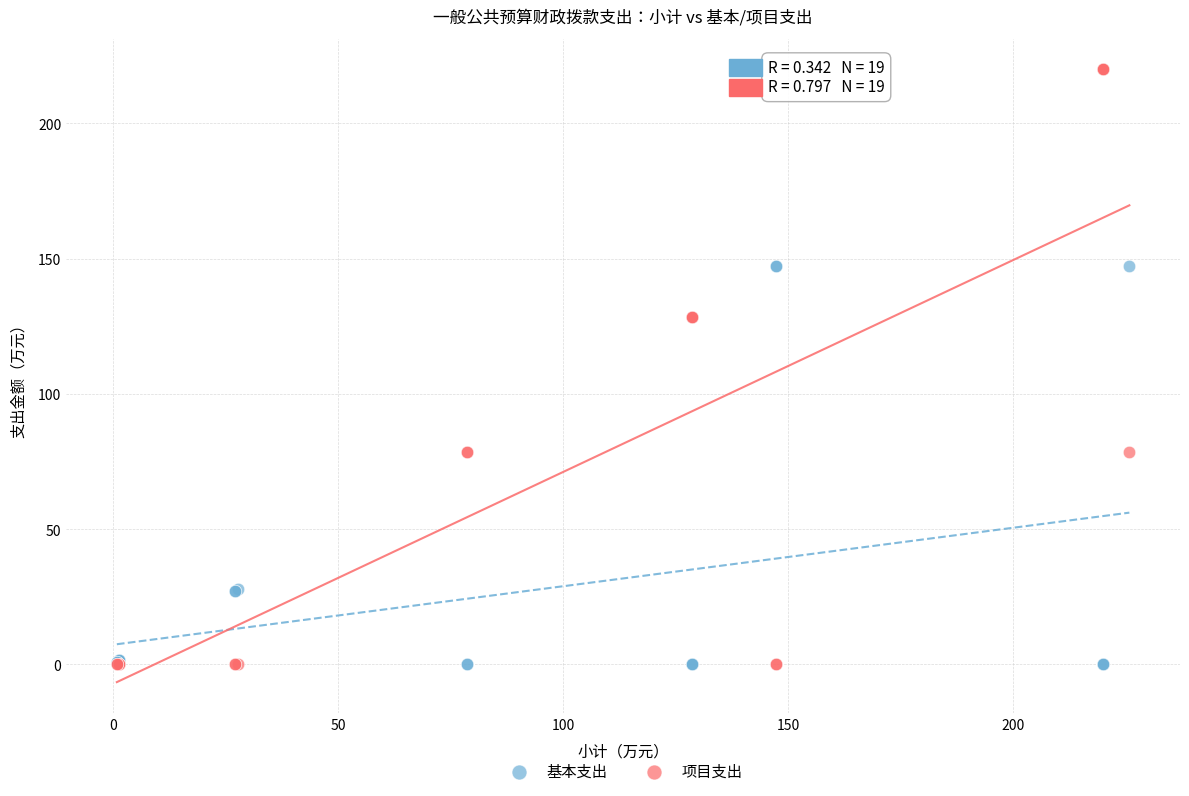

What are all the series names shown in the legend?

基本支出, 项目支出